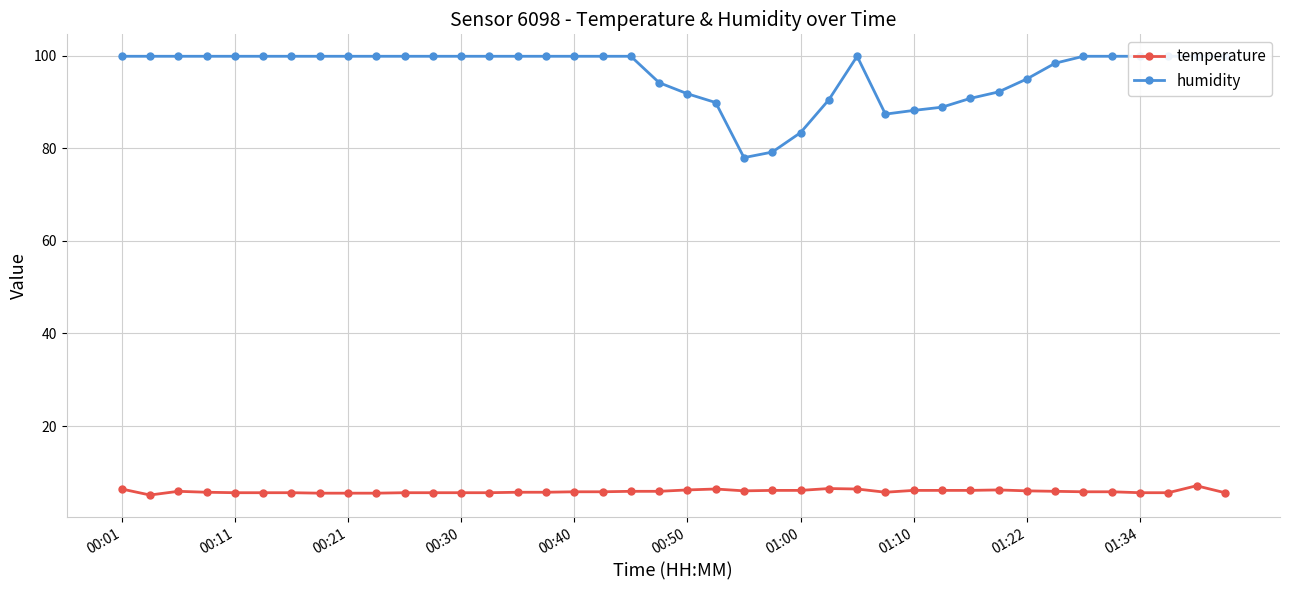

What is the difference between the second highest and minimum values in the temperature series?

1.4